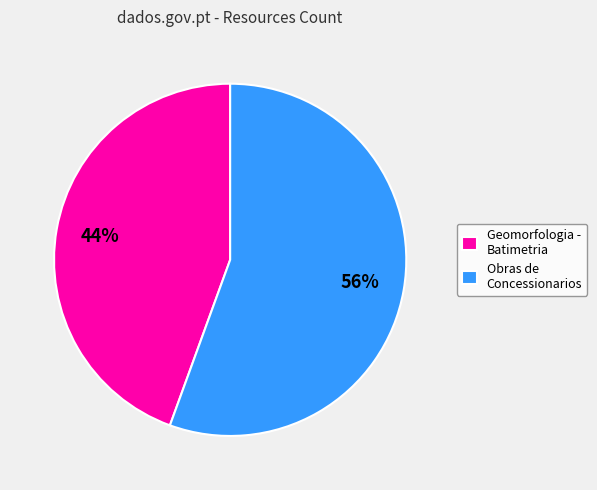

To the nearest percent, what percentage of the pie is Geomorfologia - Batimetria?

44%